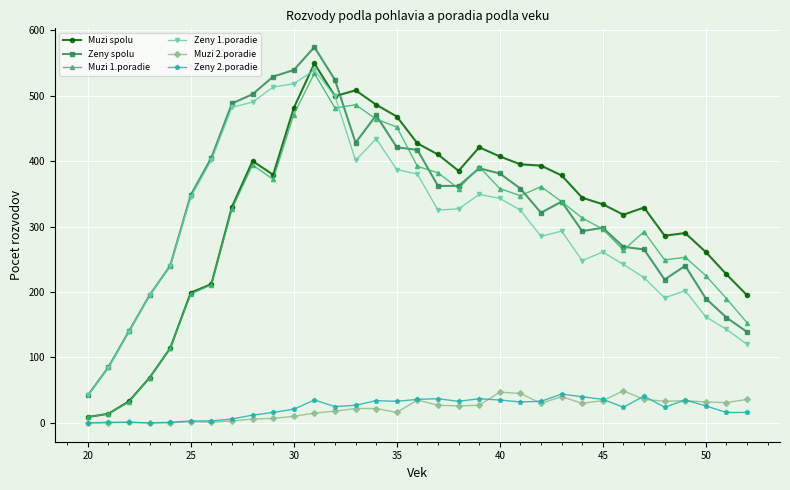

How many distinct data groups are displayed?

6